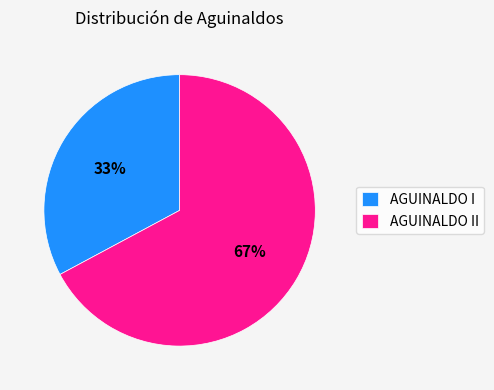

Does AGUINALDO I represent more than half of the total?

No